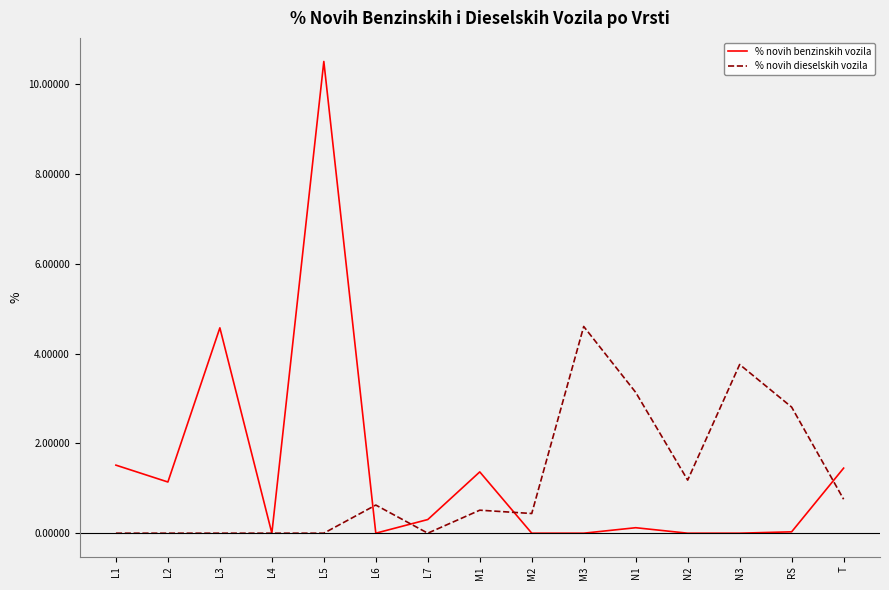

What is the total value across all series at L1?

1.5